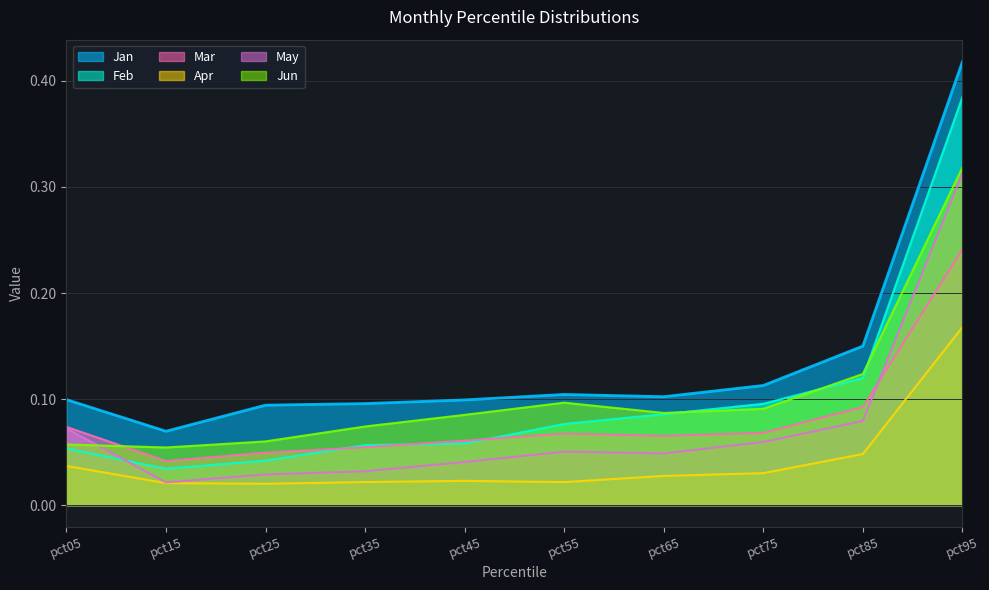

List the series in order of their peak value, highest first.

Jan, Feb, Jun, May, Mar, Apr